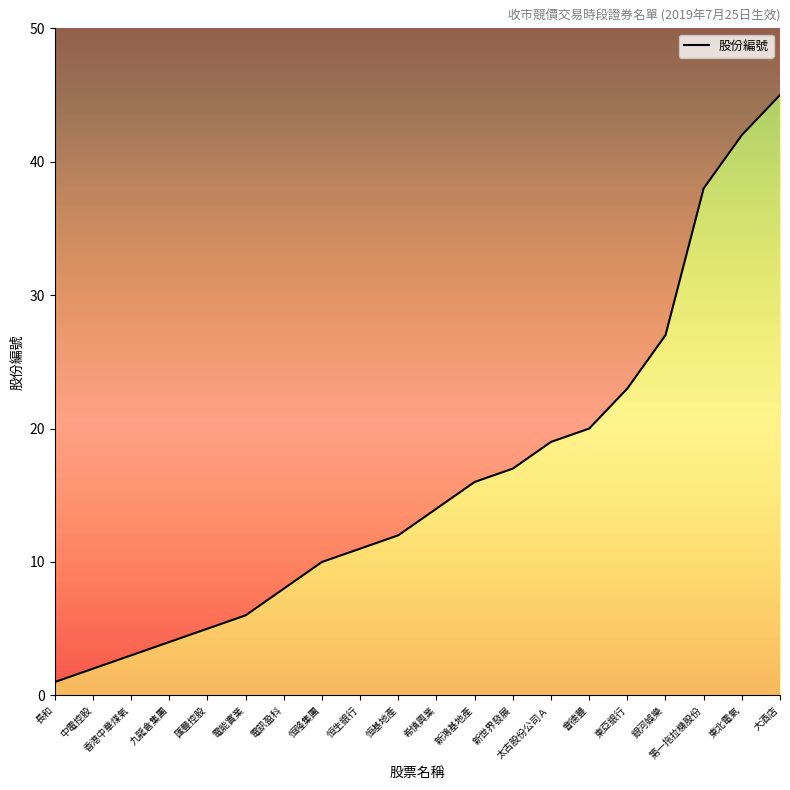

Reading left to right, what are all the values shown in this chart?

長和=1	中電控股=2	香港中華煤氣=3	九龍倉集團=4	匯豐控股=5	電能實業=6	電訊盈科=8	恒隆集團=10	恒生銀行=11	恒基地產=12	希慎興業=14	新鴻基地產=16	新世界發展=17	太古股份公司Ａ=19	會德豐=20	東亞銀行=23	銀河娛樂=27	第一拖拉機股份=38	東北電氣=42	大酒店=45